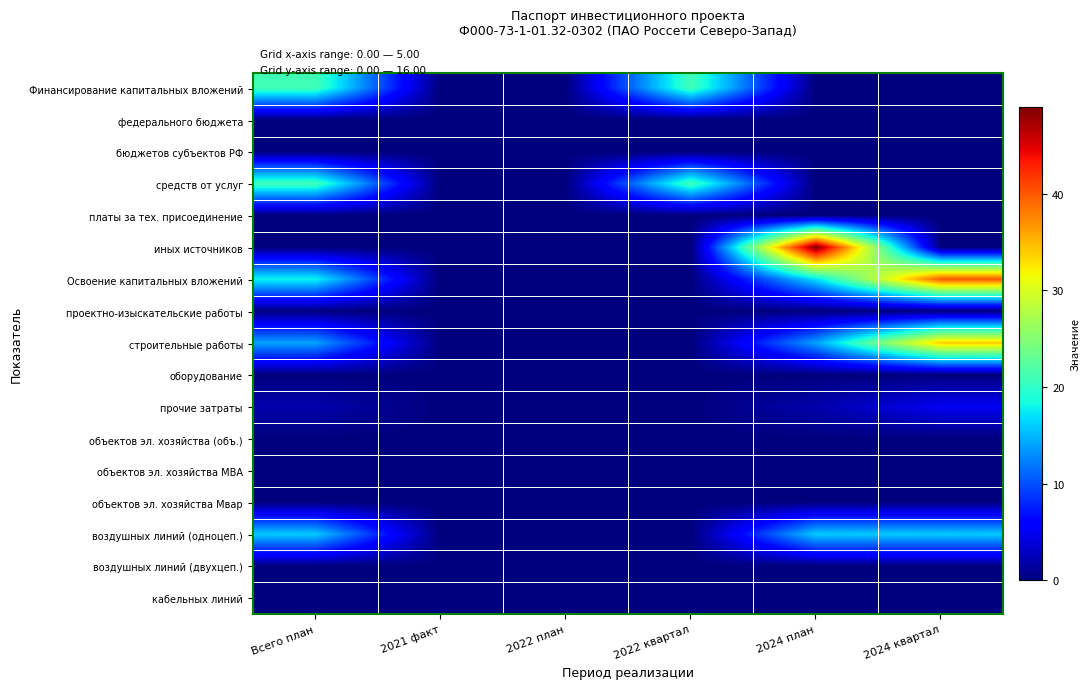

At how many categories does at least one series exceed 22?

2